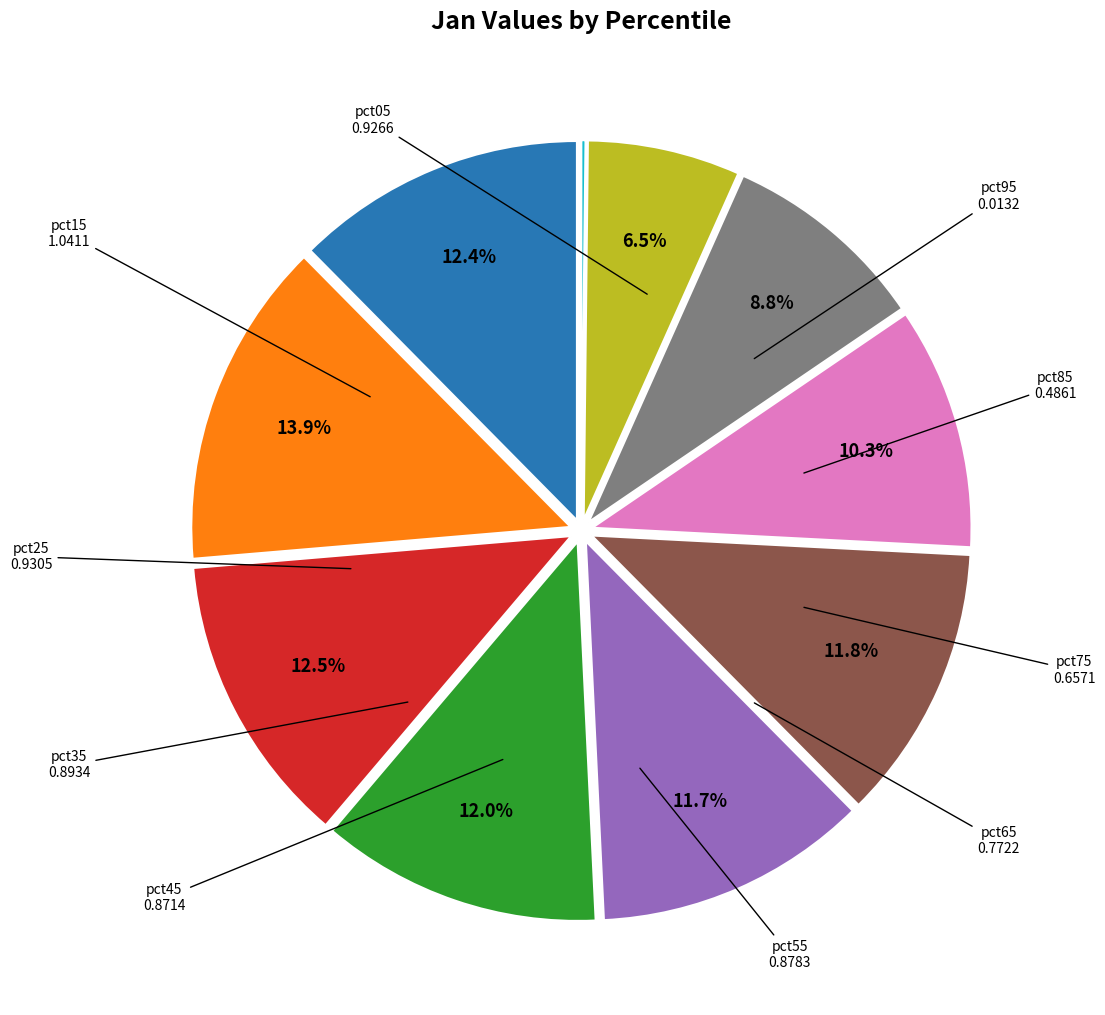

Is there a majority slice in this chart?

No